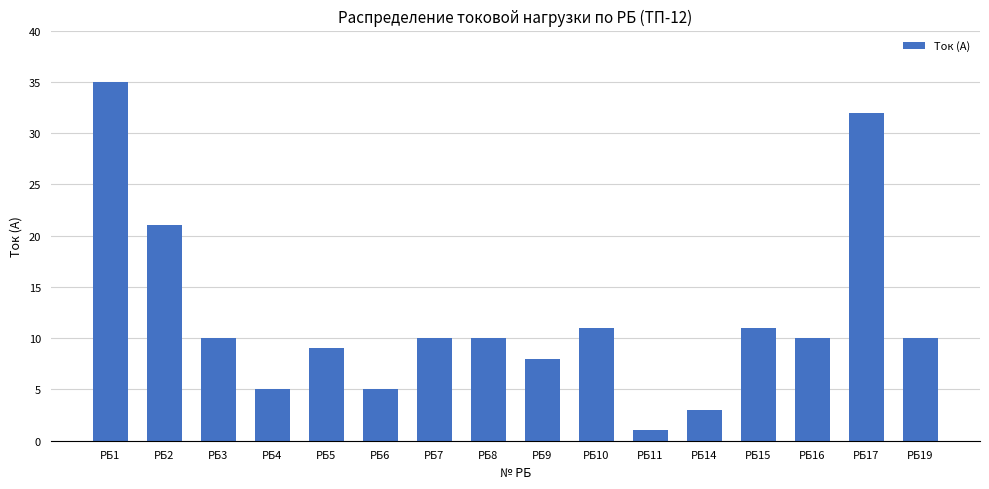

True or false: the data shows 10 at РБ16.

True